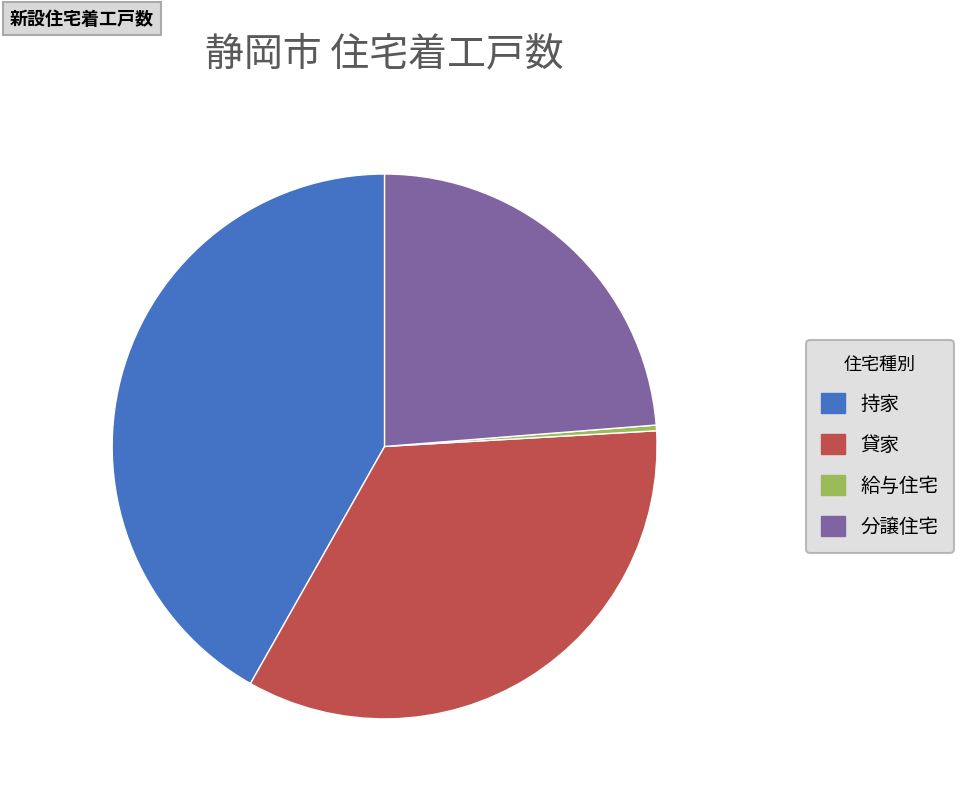

True or false: 給与住宅 accounts for 0% of the total.

True